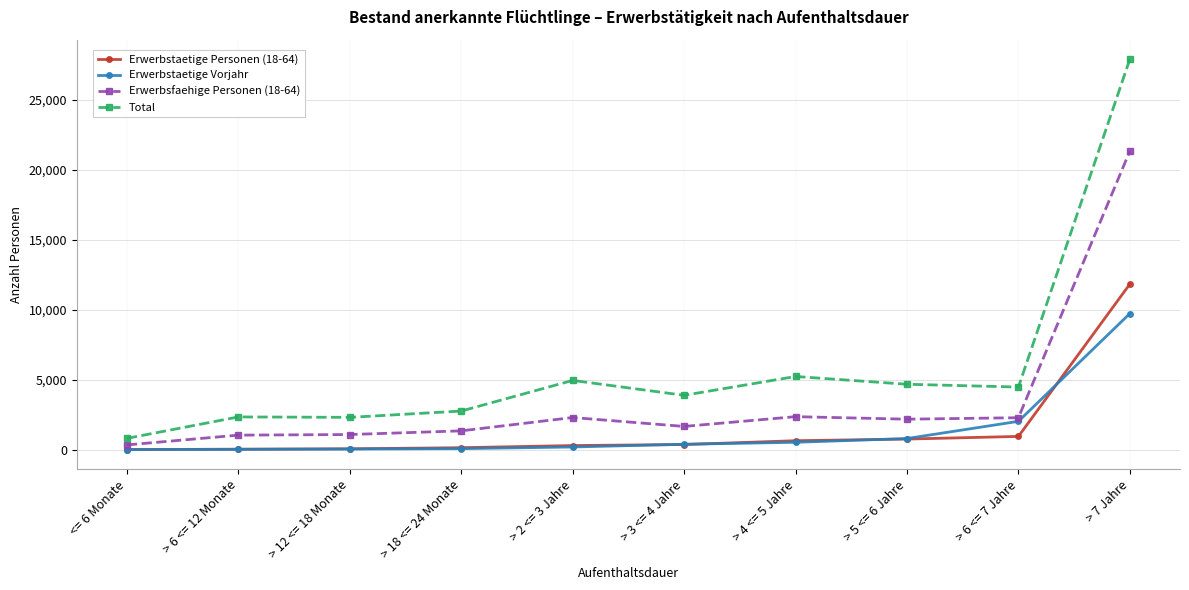

What are all the series names shown in the legend?

Erwerbstaetige Personen (18-64), Erwerbstaetige Vorjahr, Erwerbsfaehige Personen (18-64), Total